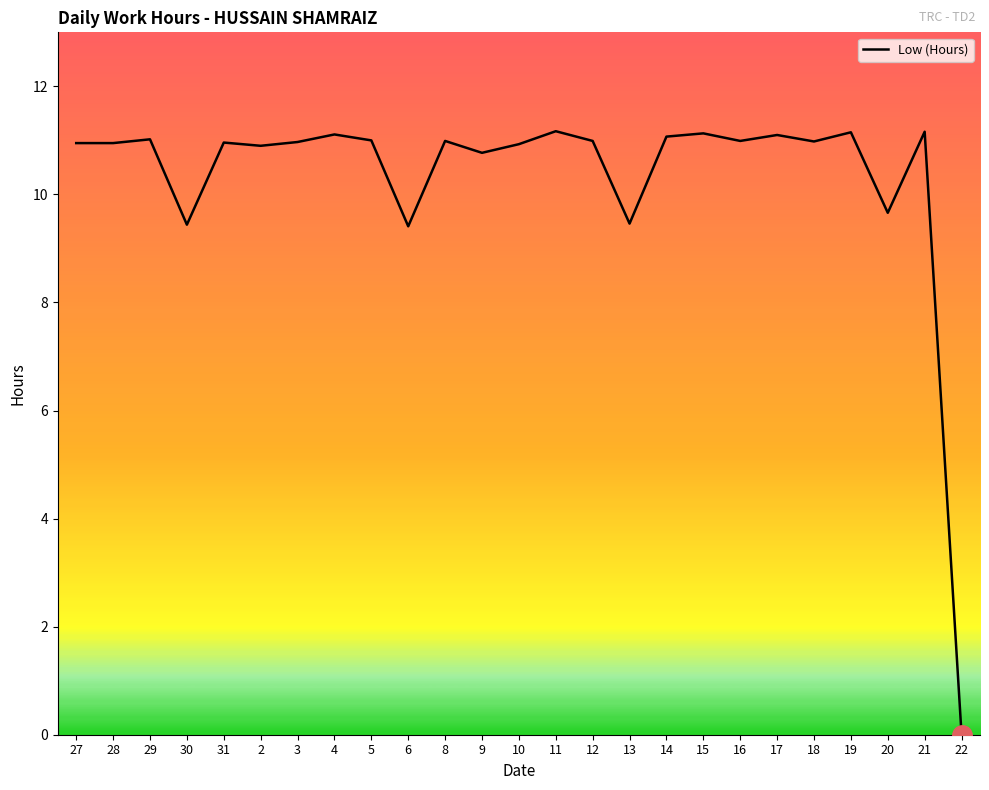

How many series are shown in this chart?

1